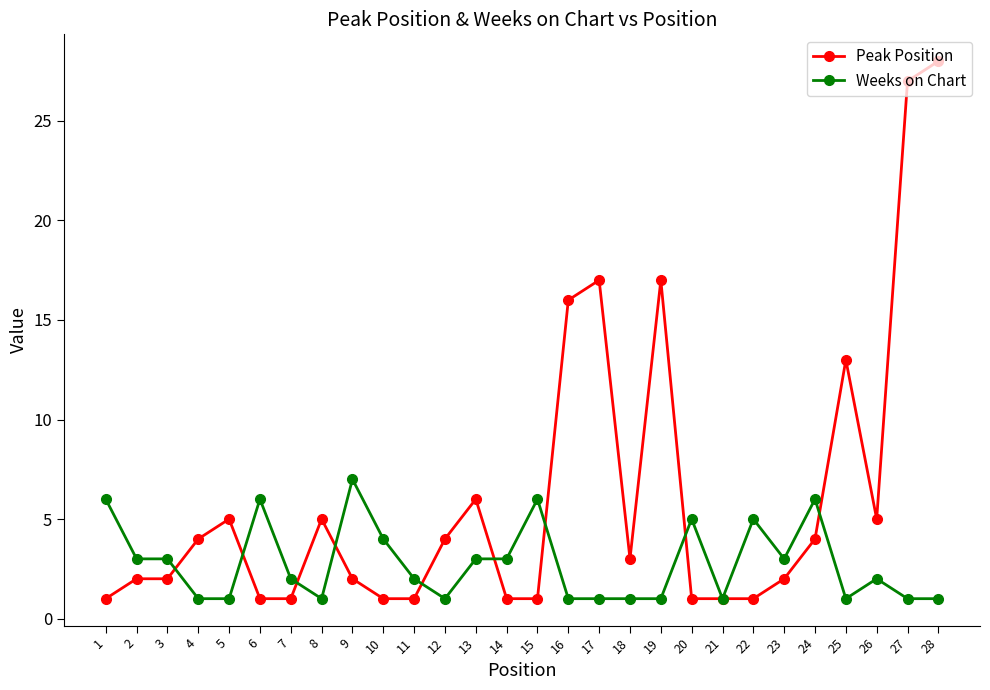

Which series has the widest spread of values?

Peak Position